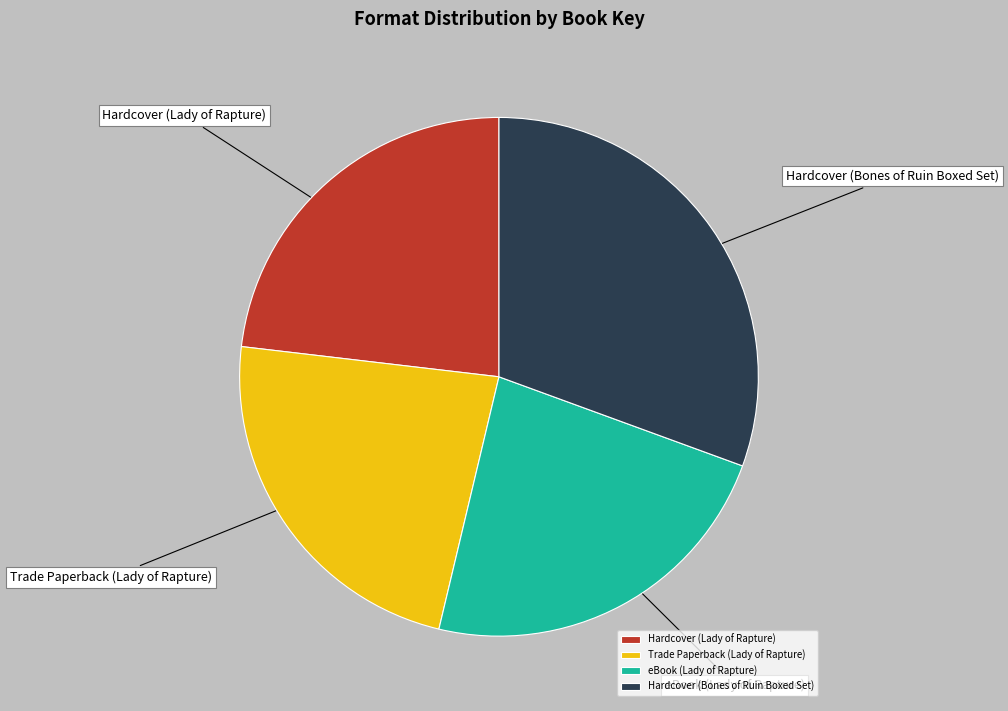

Which category has the biggest portion of the pie?

Hardcover (Bones of Ruin Boxed Set)